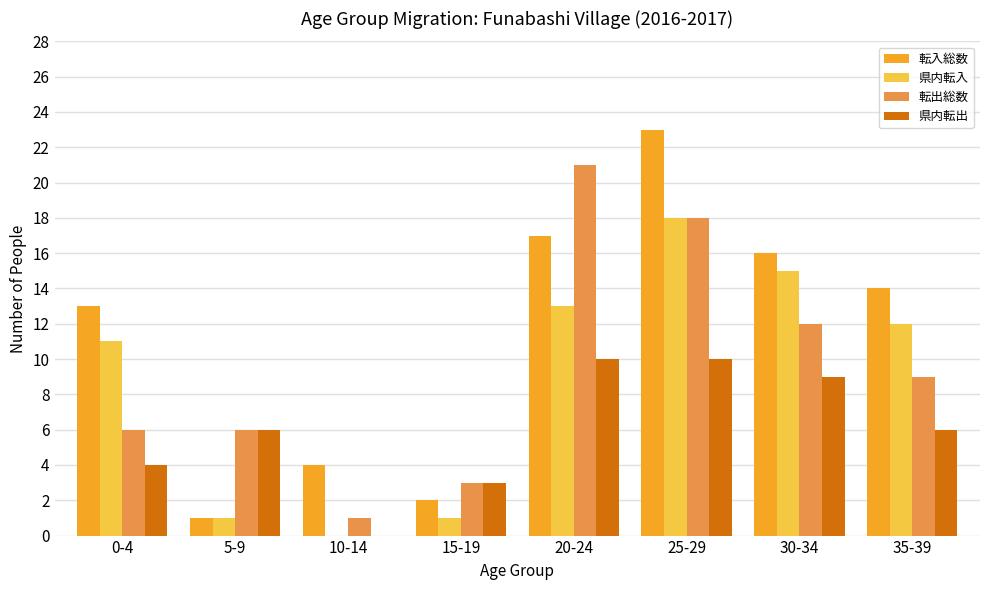

Reading left to right, transcribe all the data shown in this chart.

転入総数: 13	1	4	2	17	23	16	14
県内転入: 11	1	0	1	13	18	15	12
転出総数: 6	6	1	3	21	18	12	9
県内転出: 4	6	0	3	10	10	9	6